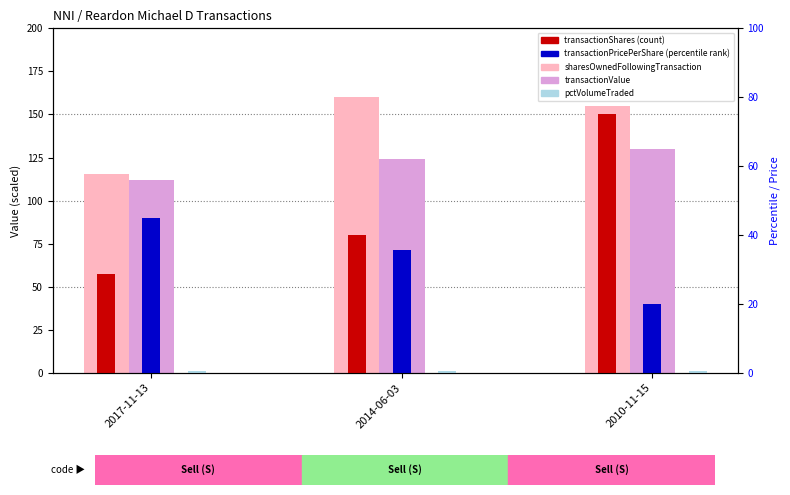

Between 2017-11-13 and 2014-06-03, which is larger?

2014-06-03